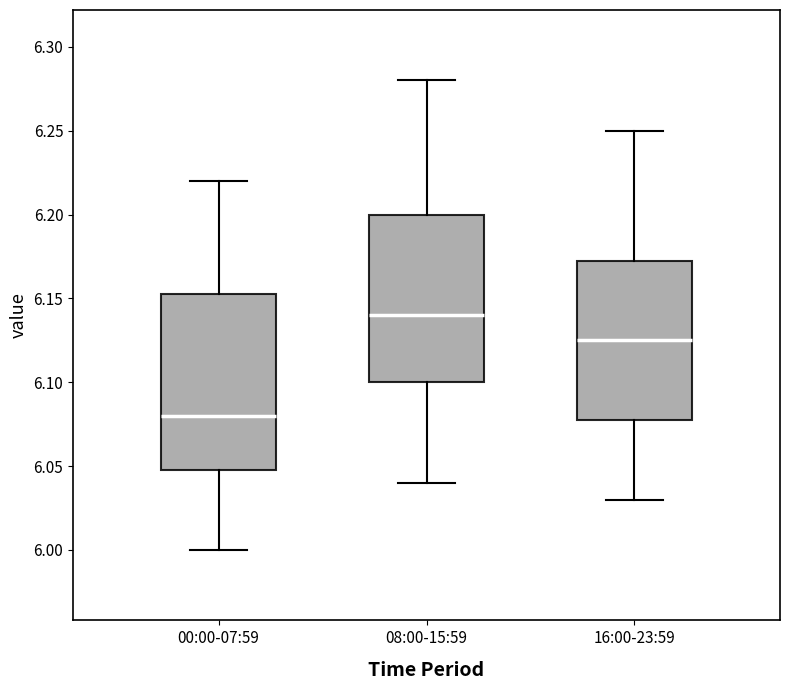

Reading left to right, read every box against the y-axis: the position of its median line, the range the box covers, and the ends of its whiskers. The values are not printed on the chart, so give them approximately, as read against the axis.

00:00-07:59: median 6.080, box 6.050 to 6.155, whiskers 6.000 to 6.220
08:00-15:59: median 6.140, box 6.100 to 6.200, whiskers 6.040 to 6.280
16:00-23:59: median 6.125, box 6.080 to 6.175, whiskers 6.030 to 6.250